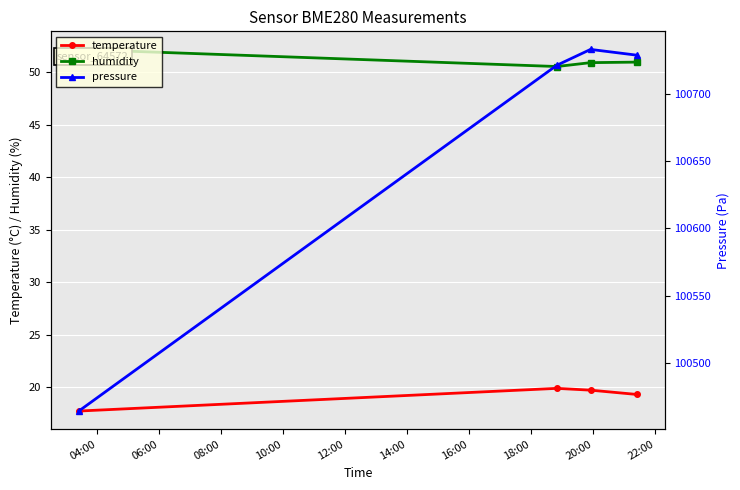

At how many categories does at least one series exceed 41033?

4